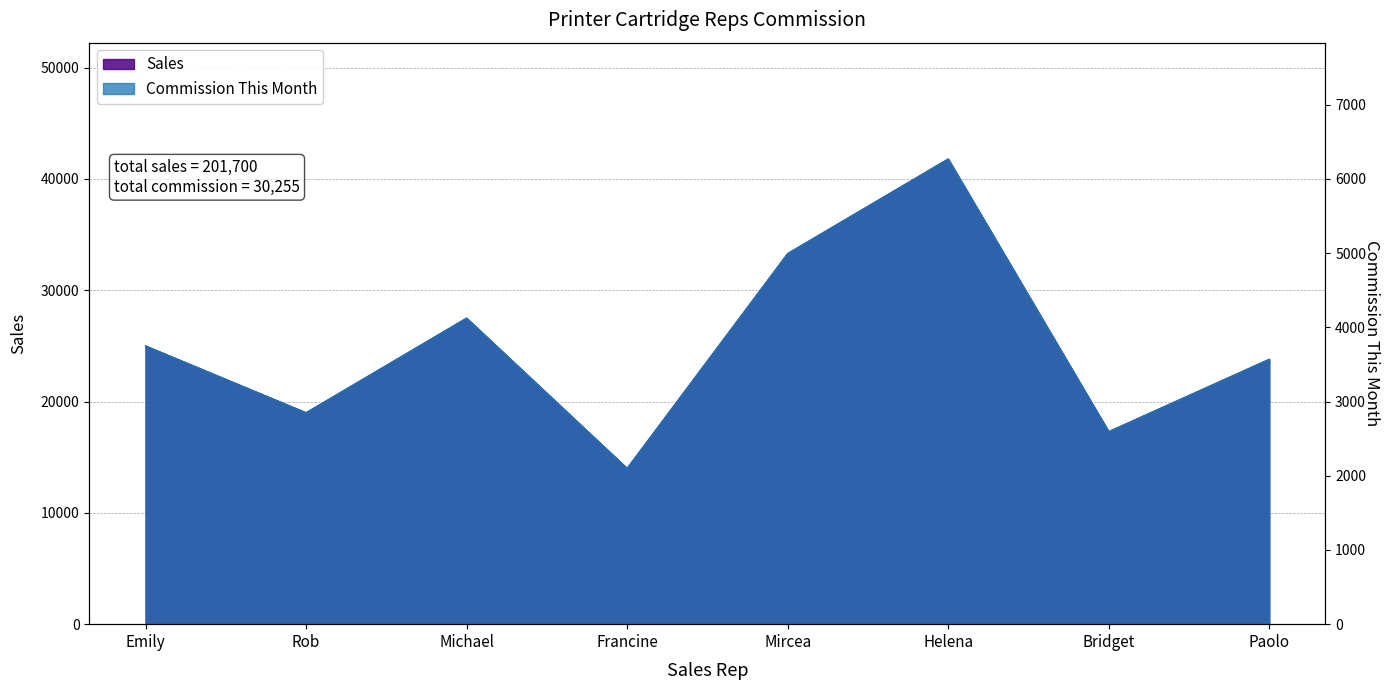

At which label is Sales closest to 27900?

Michael